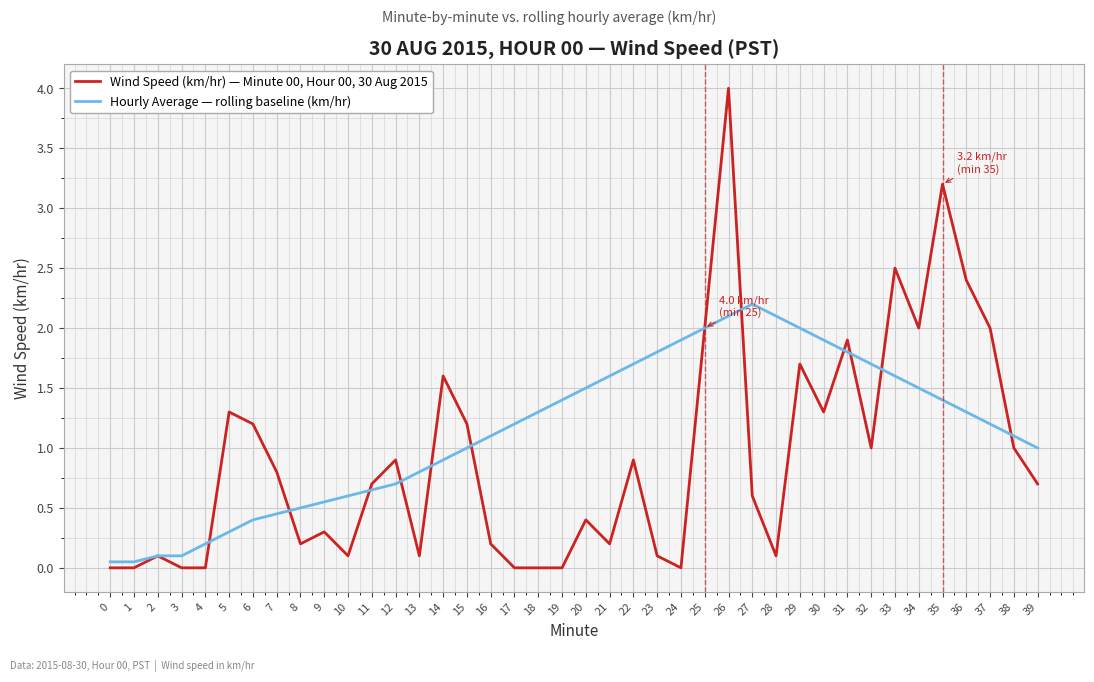

Is the value of Wind Speed (km/hr) — Minute 00, Hour 00, 30 Aug 2015 at 8 greater than the value of Hourly Average — rolling baseline (km/hr) at 37?

No